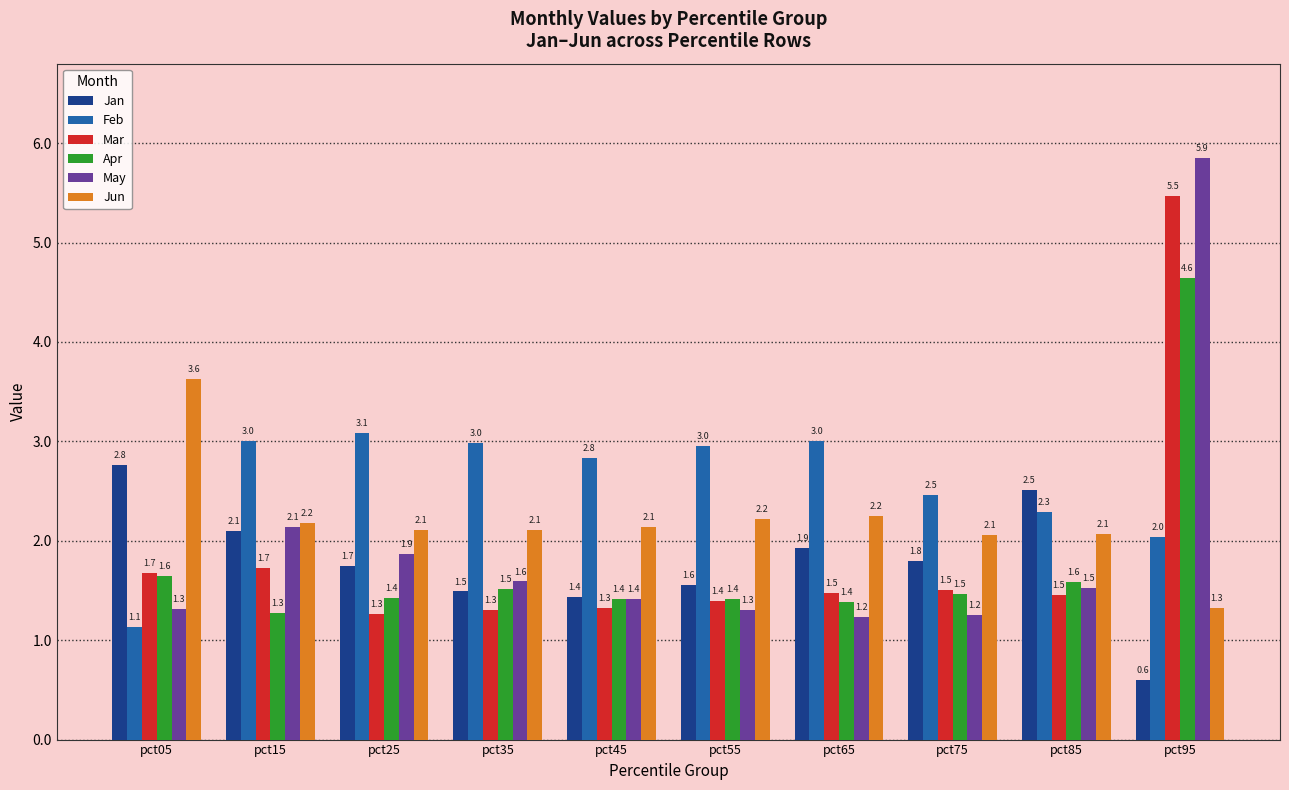

Reading left to right, what are all the values shown in this chart?

Jan: 2.8	2.1	1.7	1.5	1.4	1.6	1.9	1.8	2.5	0.6
Feb: 1.1	3.0	3.1	3.0	2.8	3.0	3.0	2.5	2.3	2.0
Mar: 1.7	1.7	1.3	1.3	1.3	1.4	1.5	1.5	1.5	5.5
Apr: 1.6	1.3	1.4	1.5	1.4	1.4	1.4	1.5	1.6	4.6
May: 1.3	2.1	1.9	1.6	1.4	1.3	1.2	1.2	1.5	5.9
Jun: 3.6	2.2	2.1	2.1	2.1	2.2	2.2	2.1	2.1	1.3